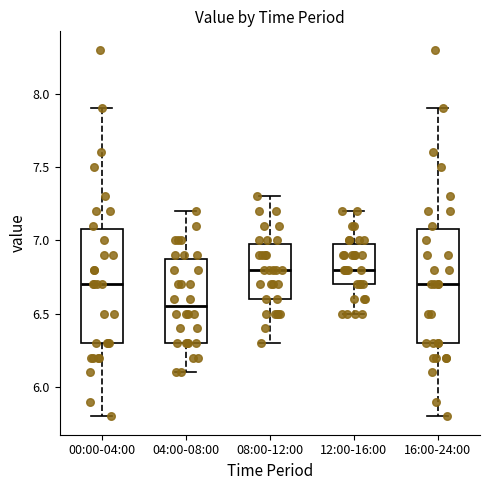

Reading left to right, transcribe this box plot: for each box, give where its median line is, the range the box spans, and where its two whiskers end, as read against the y-axis. The values are not printed on the chart, so give them approximately, as read against the axis.

00:00-04:00: median 6.70, box 6.30 to 7.10, whiskers 5.80 to 7.90
04:00-08:00: median 6.55, box 6.30 to 6.90, whiskers 6.10 to 7.20
08:00-12:00: median 6.80, box 6.60 to 7.00, whiskers 6.30 to 7.30
12:00-16:00: median 6.80, box 6.70 to 7.00, whiskers 6.50 to 7.20
16:00-24:00: median 6.70, box 6.30 to 7.10, whiskers 5.80 to 7.90